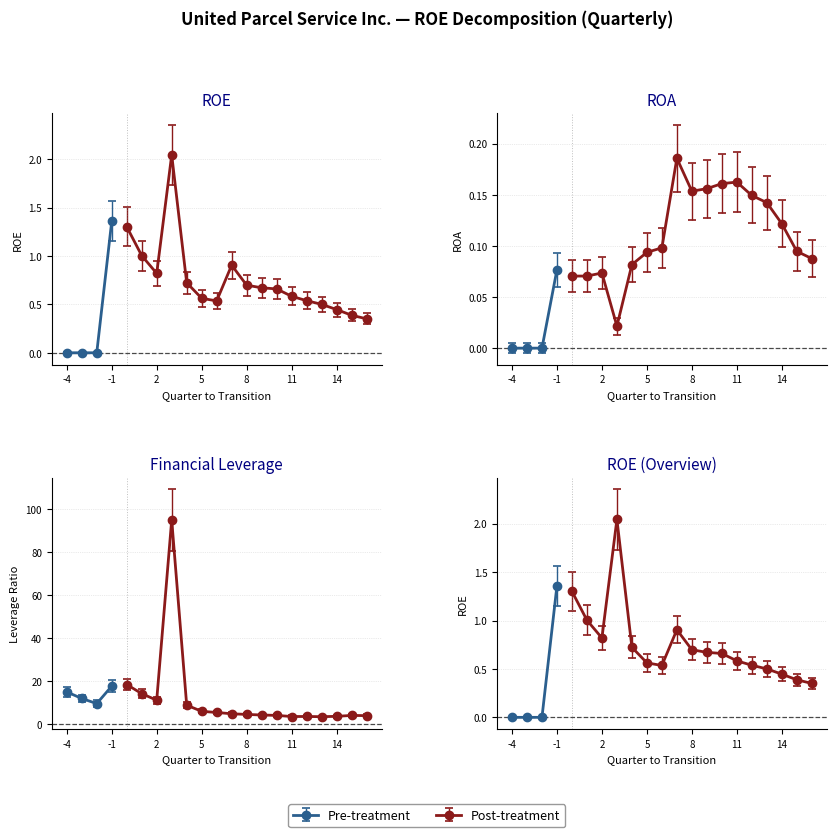

Is the value of ROA at 2023-12-31 greater than the value of Financial Leverage at 2024-03-31?

No